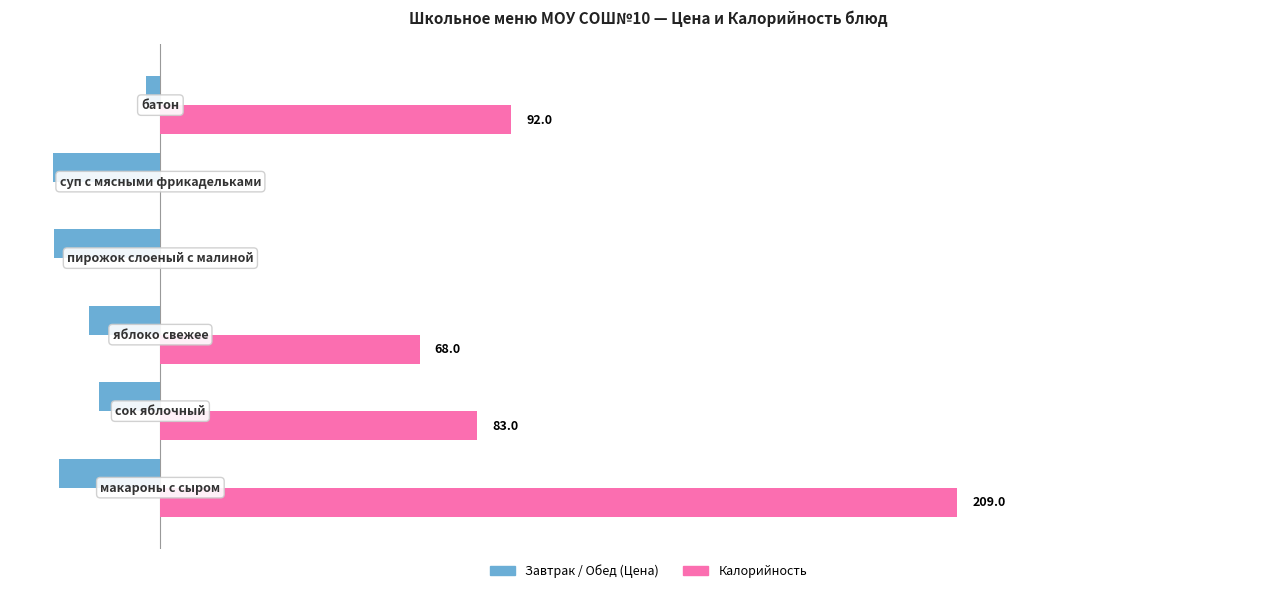

Reading right to left, extract all data points from this chart.

Завтрак / Обед (Цена): -3.9	-28.1	-28.0	-18.7	-16.0	-26.7
Калорийность: 92.0	0.0	0.0	68.0	83.0	209.0